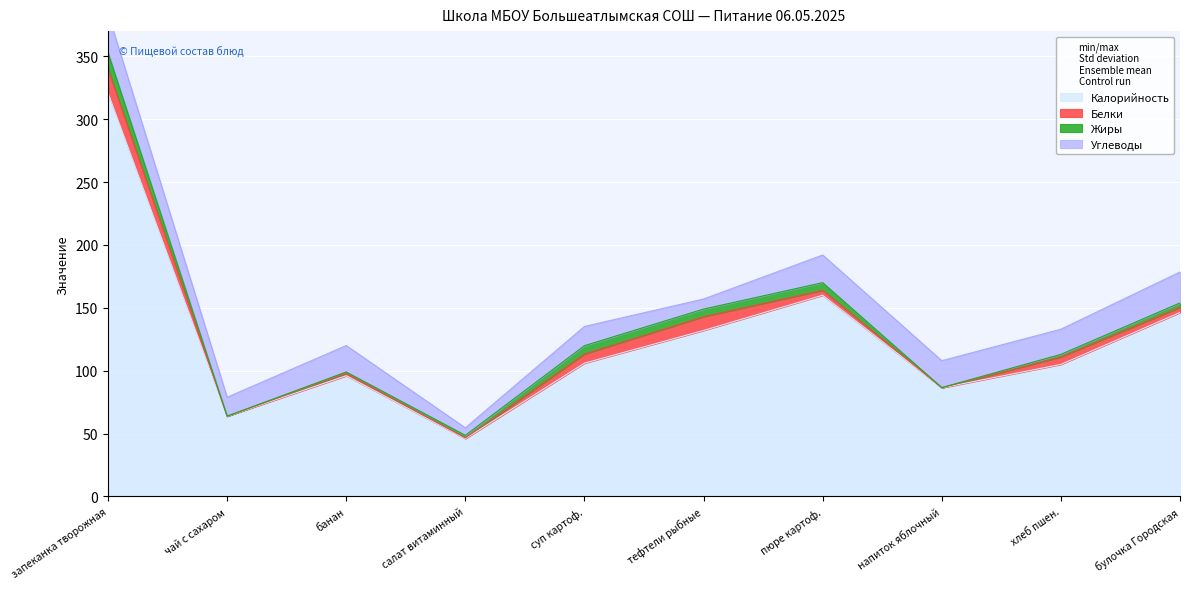

List the labels in order of Белки value, smallest first.

чай с сахаром, напиток яблочный, салат витаминный, банан, пюре картоф., булочка Городская, хлеб пшен., суп картоф., тефтели рыбные, запеканка творожная